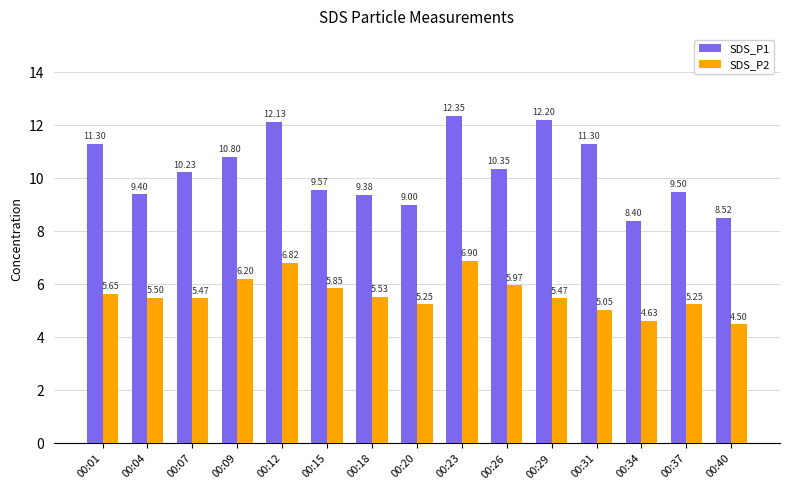

Rank the series at 00:20 from highest to lowest value.

SDS_P1, SDS_P2